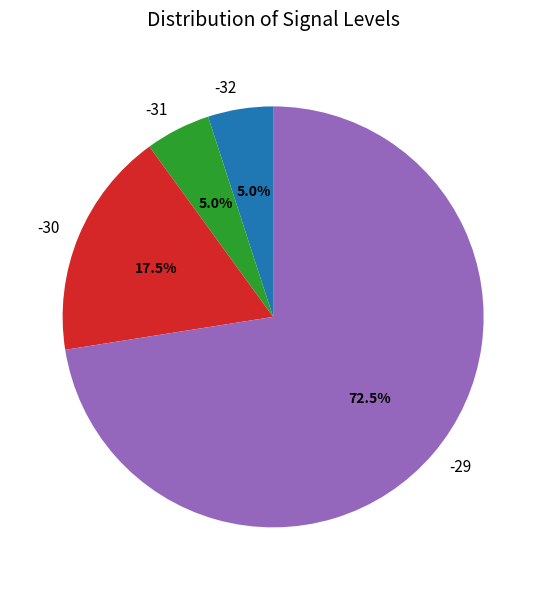

Which has a higher value, -29 or -31?

-29